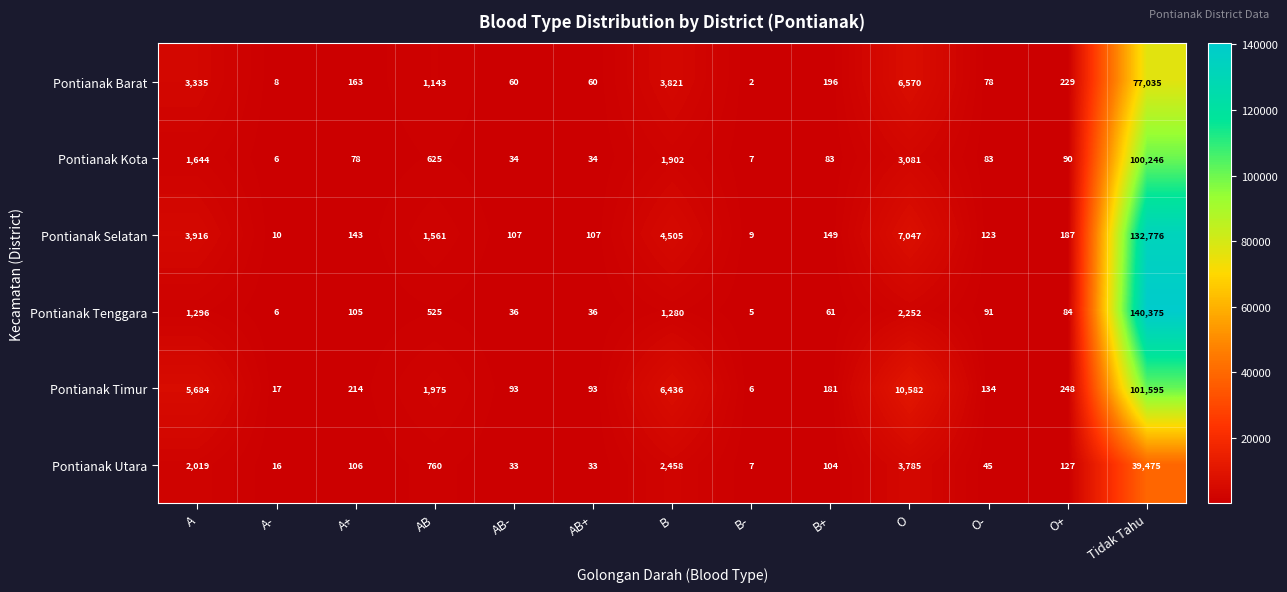

How many data points in Pontianak Tenggara are less than 91?

6